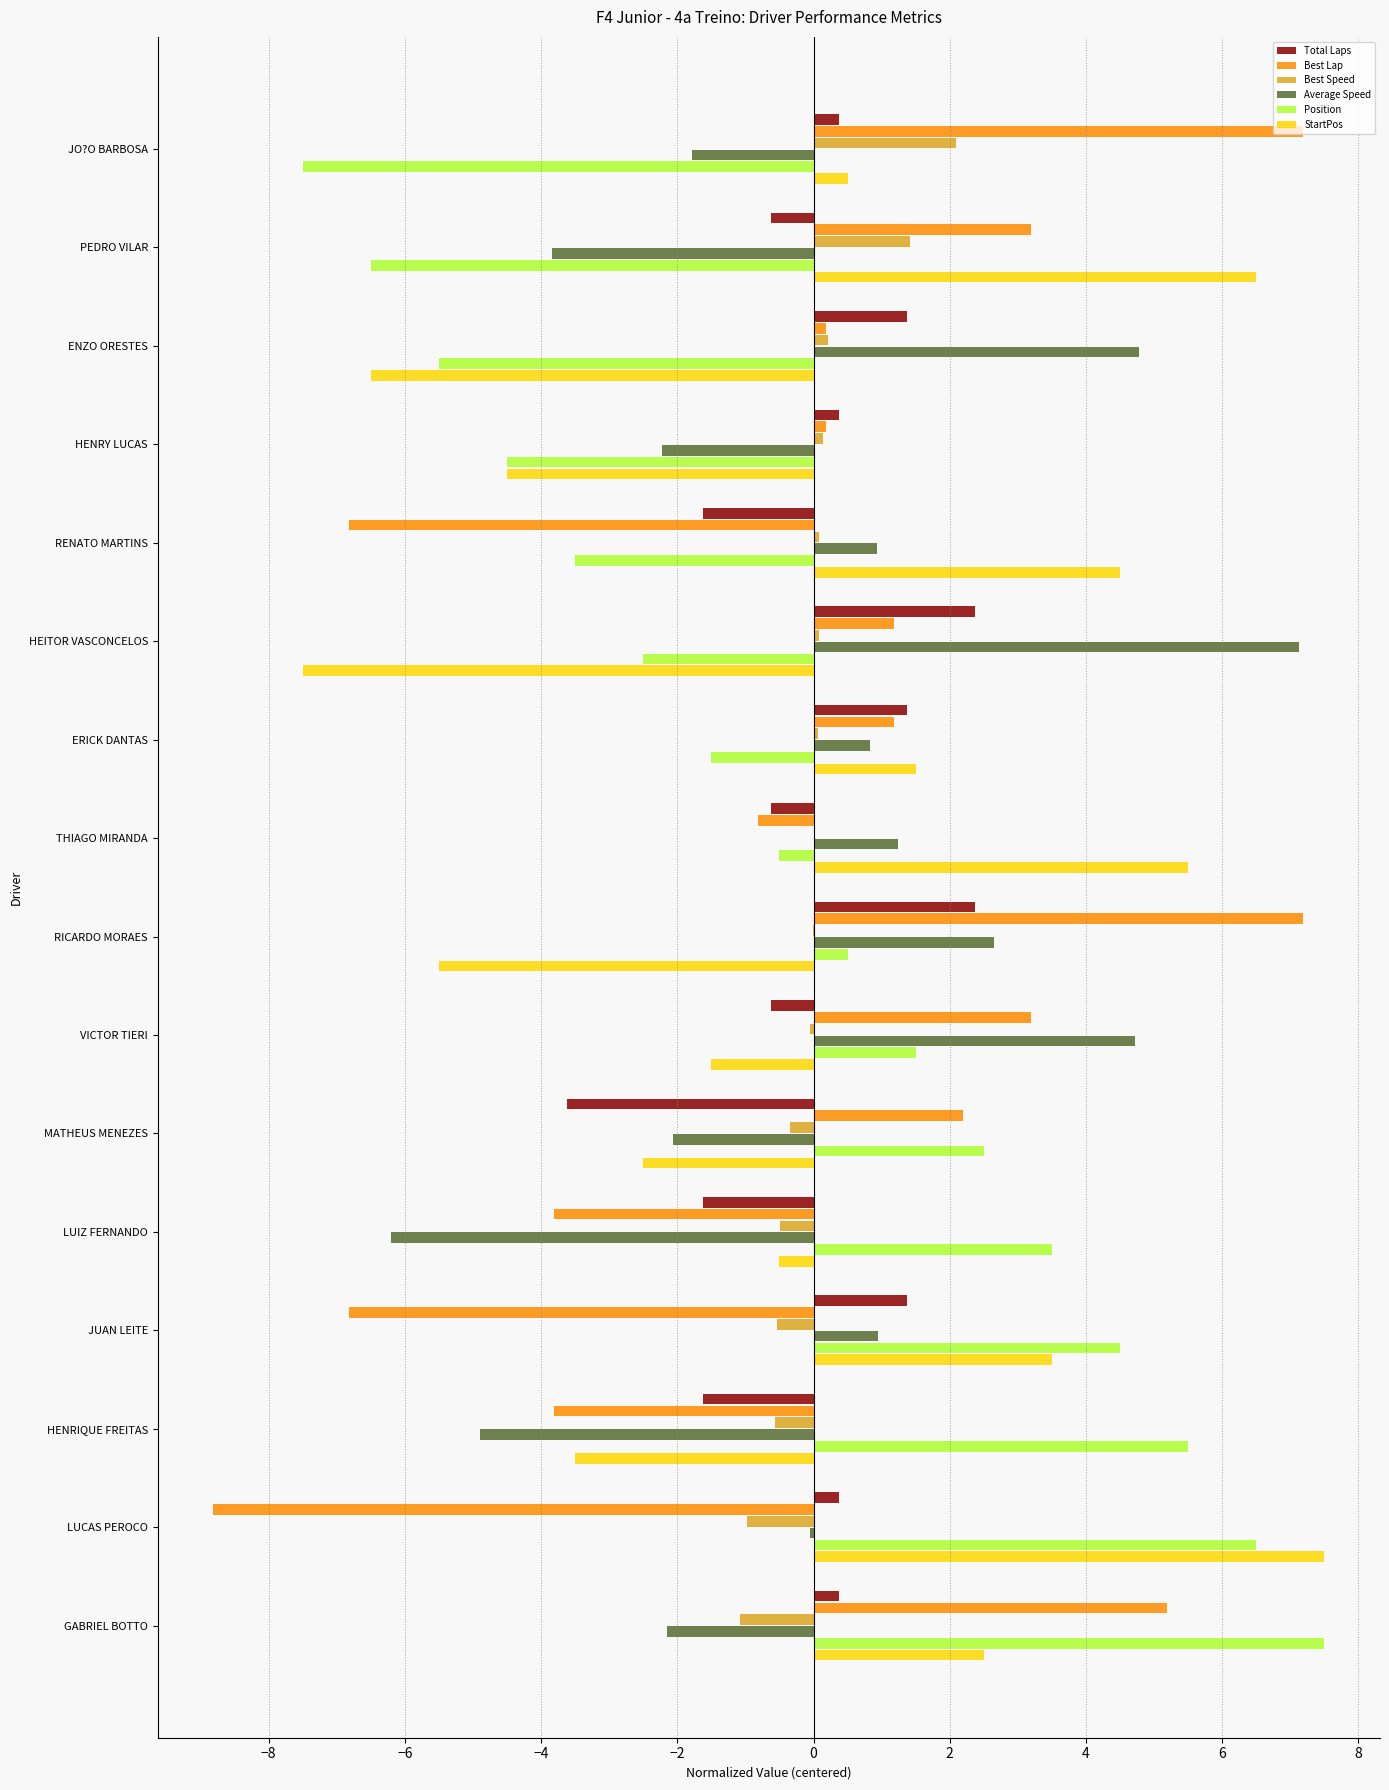

At which category is the sum across all series the highest?

GABRIEL BOTTO